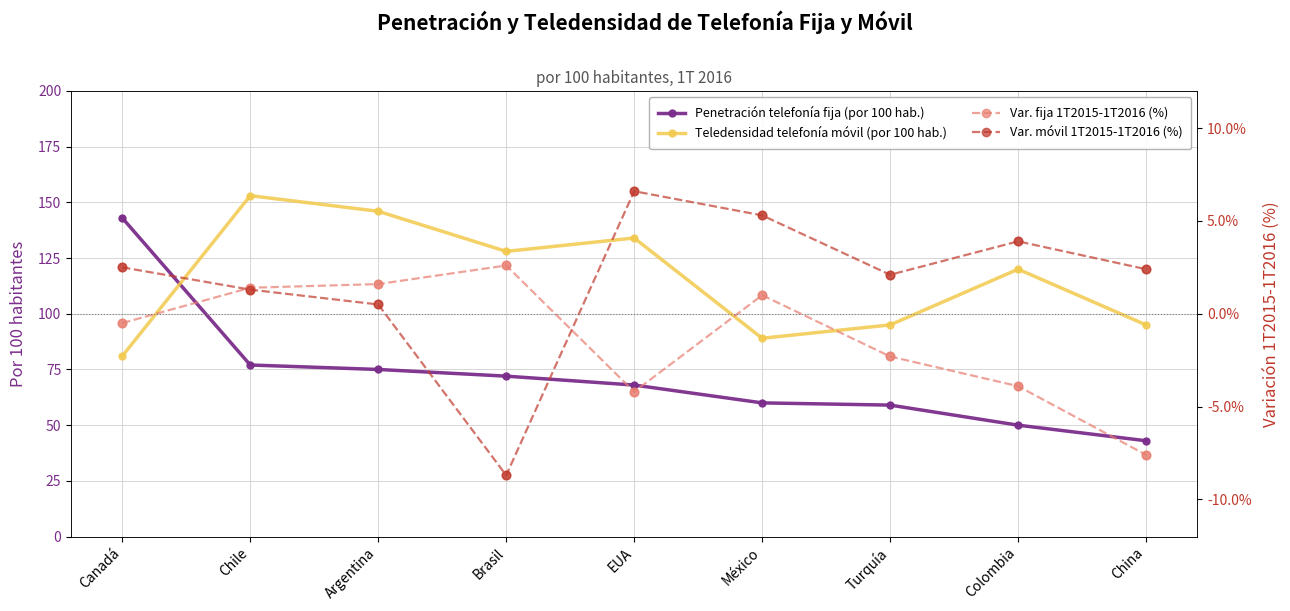

Which series has the largest total across all categories?

Teledensidad telefonía móvil (por 100 hab.)